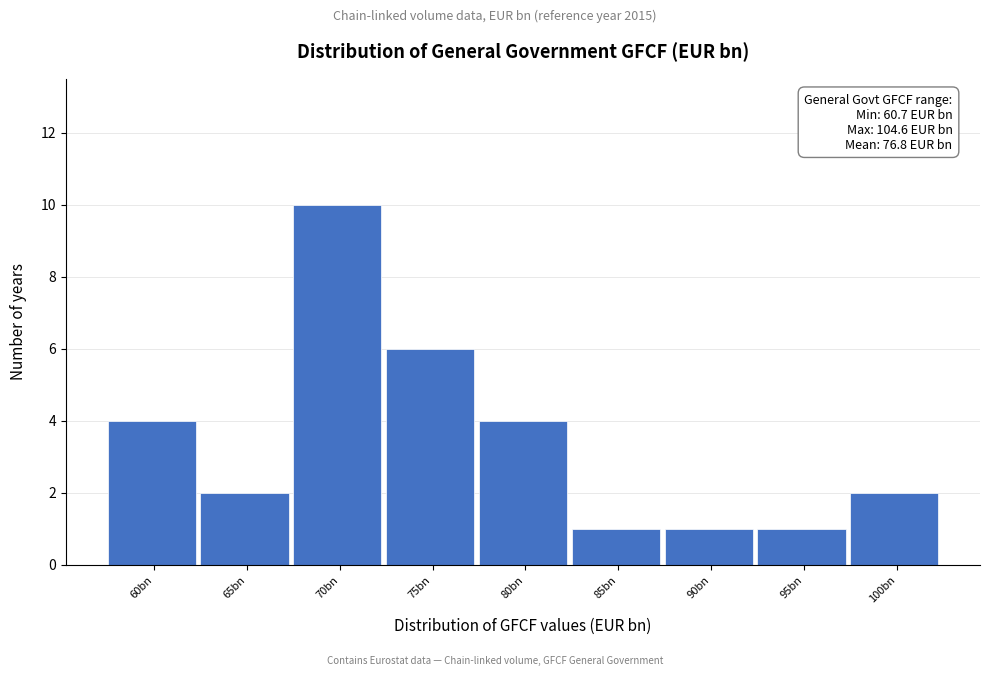

Reading left to right, extract all data points from this chart.

4	2	10	6	4	1	1	1	2